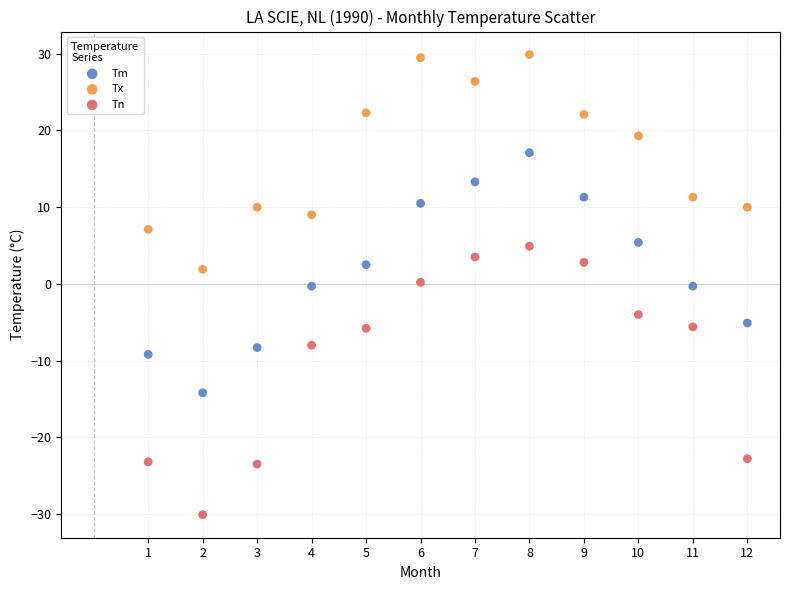

Which series has the widest spread of Y values?

Tn